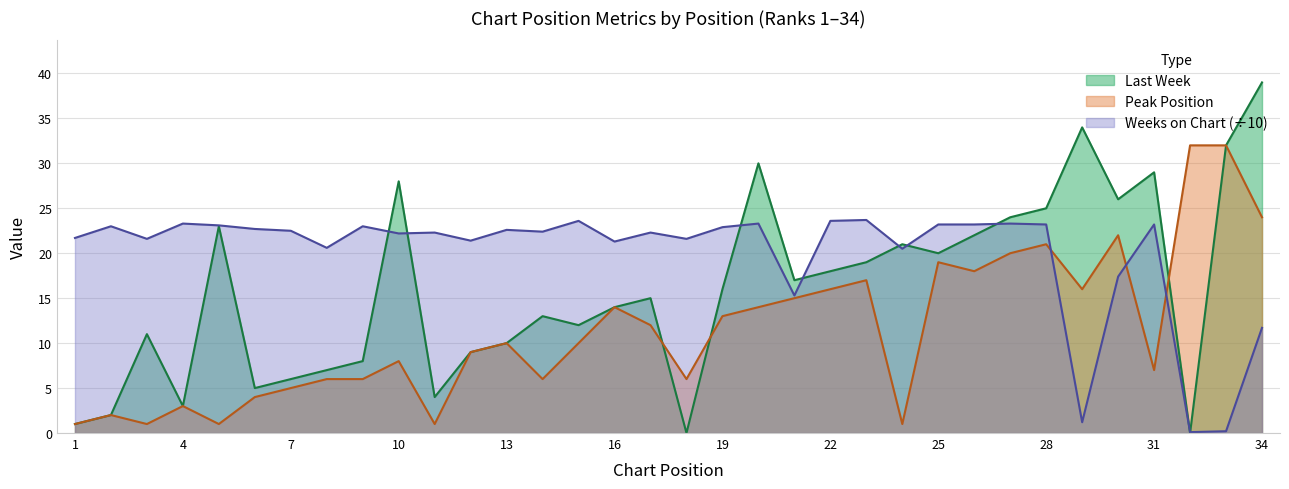

Where do Peak Position and Last Week first cross each other?

17 and 18